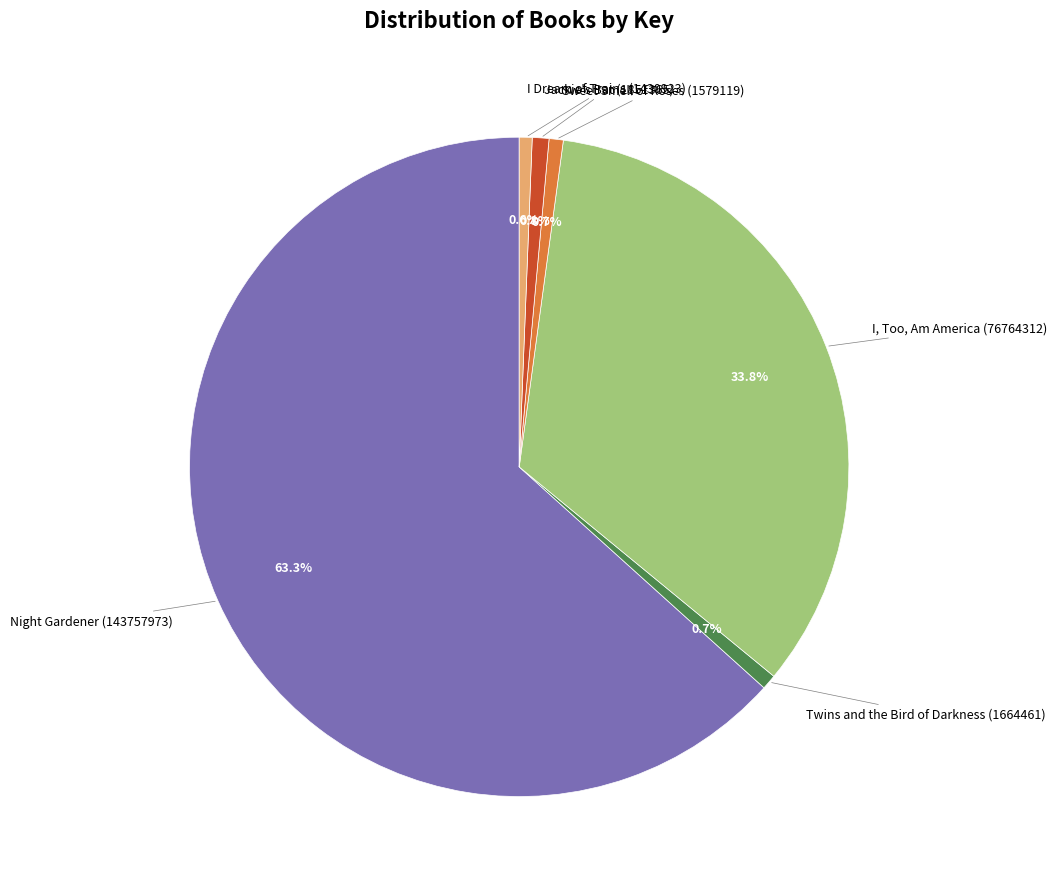

Is there a majority slice in this chart?

Yes